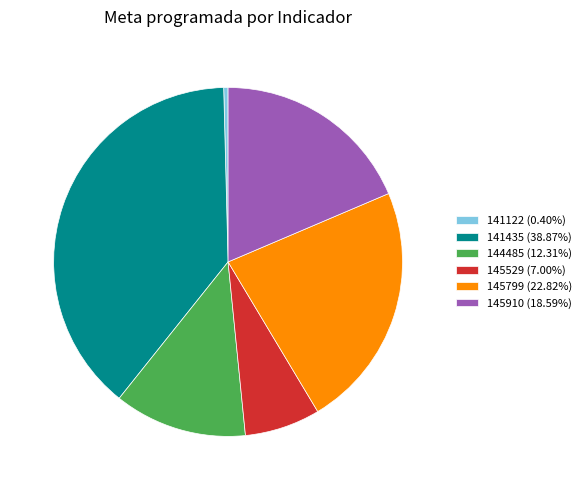

Does 144485 account for over 50% of the chart?

No